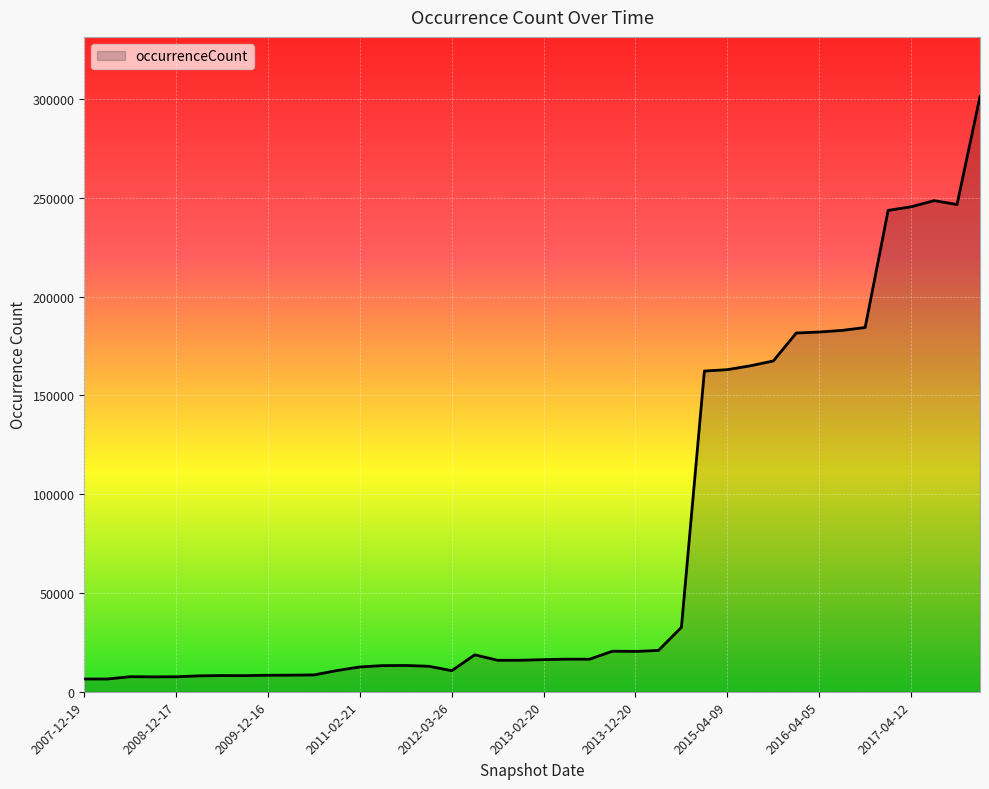

What is the difference between the maximum and minimum values?

294966